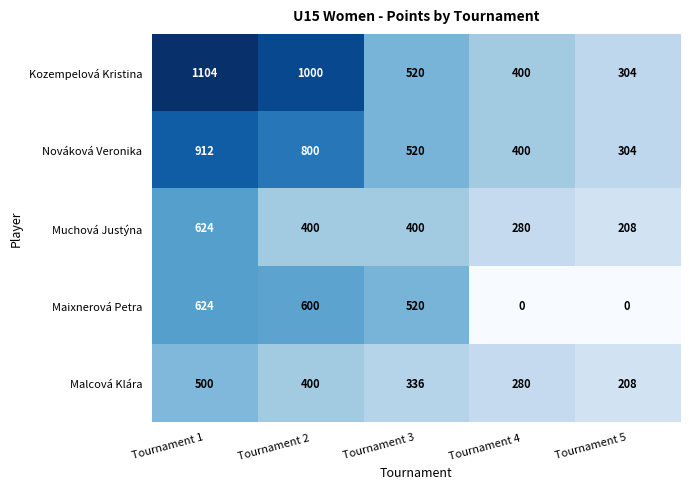

What is the spread (max minus min) of values at Tournament 3?

184